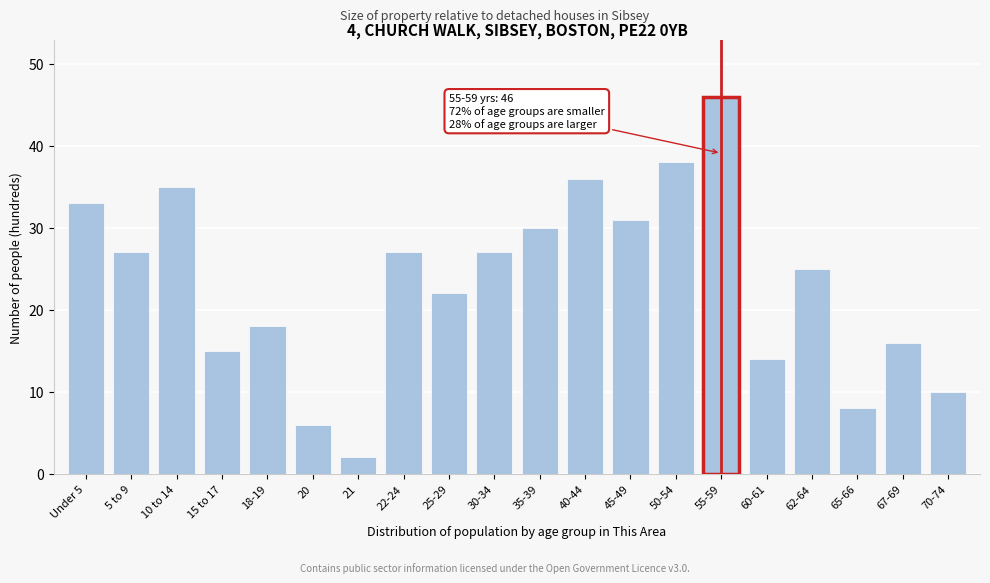

Reading left to right, what are all the values shown in this chart?

33	27	35	15	18	6	2	27	22	27	30	36	31	38	46	14	25	8	16	10